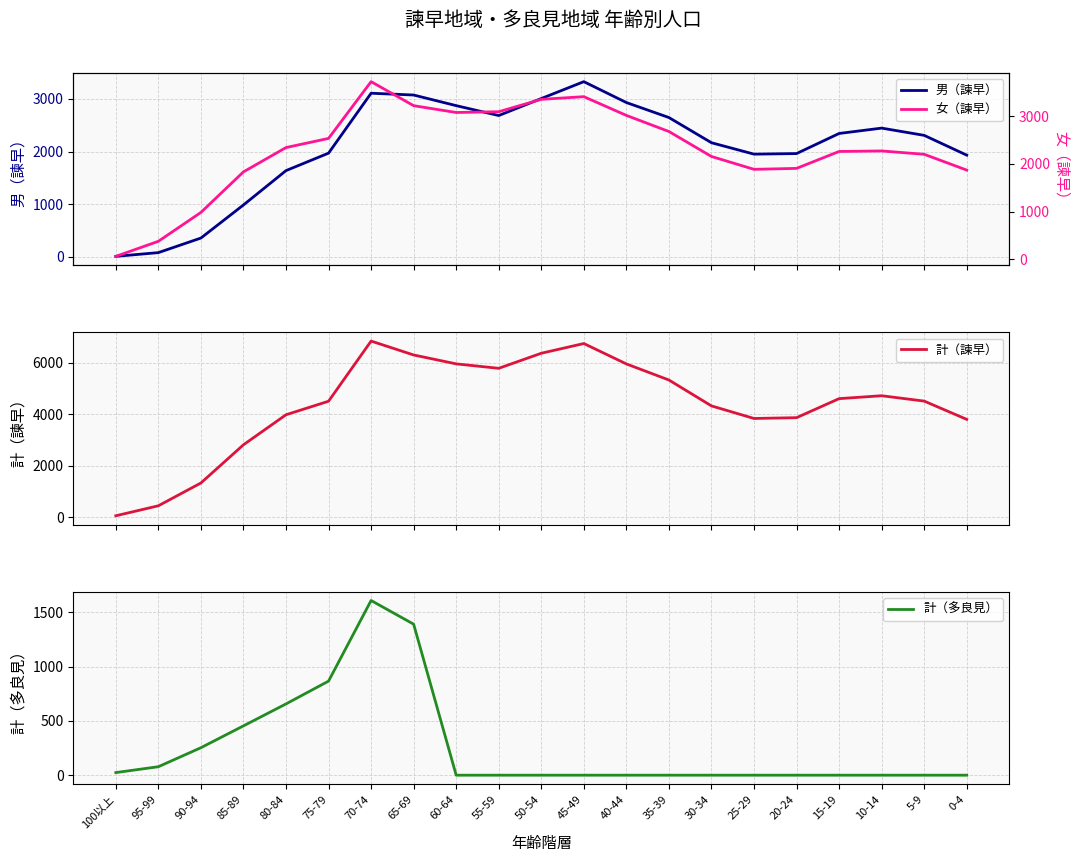

Reading right to left, list all the values displayed in this chart.

男（諫早）: 0-4=1931	5-9=2307	10-14=2445	15-19=2343	20-24=1961	25-29=1950	30-34=2167	35-39=2646	40-44=2931	45-49=3328	50-54=3007	55-59=2684	60-64=2872	65-69=3074	70-74=3108	75-79=1969	80-84=1637	85-89=984	90-94=355	95-99=78	100以上=7
女（諫早）: 0-4=1869	5-9=2201	10-14=2271	15-19=2260	20-24=1905	25-29=1885	30-34=2155	35-39=2679	40-44=3017	45-49=3410	50-54=3354	55-59=3094	60-64=3078	65-69=3221	70-74=3725	75-79=2534	80-84=2342	85-89=1832	90-94=981	95-99=375	100以上=59
計（諫早）: 0-4=3800	5-9=4508	10-14=4716	15-19=4603	20-24=3866	25-29=3835	30-34=4322	35-39=5325	40-44=5948	45-49=6738	50-54=6361	55-59=5778	60-64=5950	65-69=6295	70-74=6833	75-79=4503	80-84=3979	85-89=2816	90-94=1336	95-99=453	100以上=66
計（多良見）: 0-4=0	5-9=0	10-14=0	15-19=0	20-24=0	25-29=0	30-34=0	35-39=0	40-44=0	45-49=0	50-54=0	55-59=0	60-64=0	65-69=1390	70-74=1608	75-79=866	80-84=656	85-89=454	90-94=253	95-99=78	100以上=24